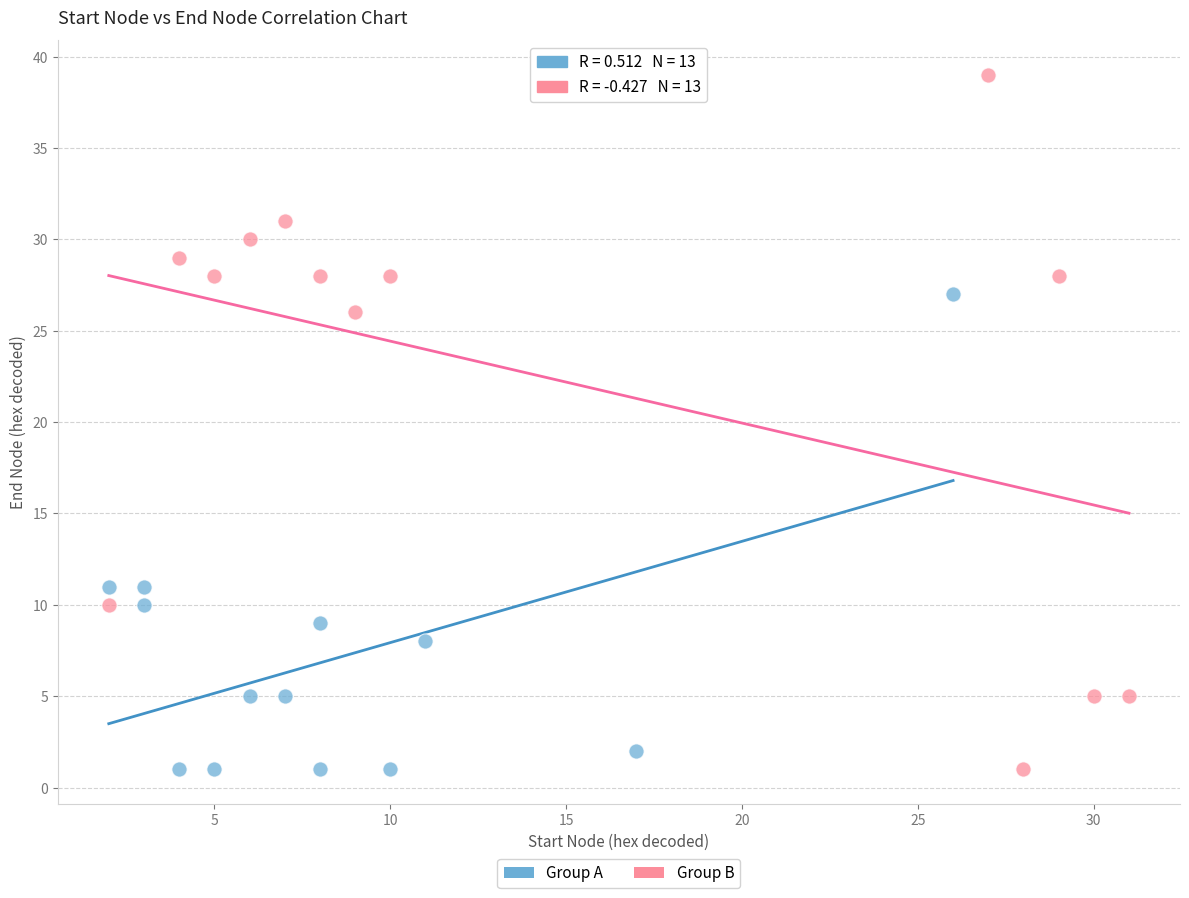

Which series has the widest spread of Y values?

Group B